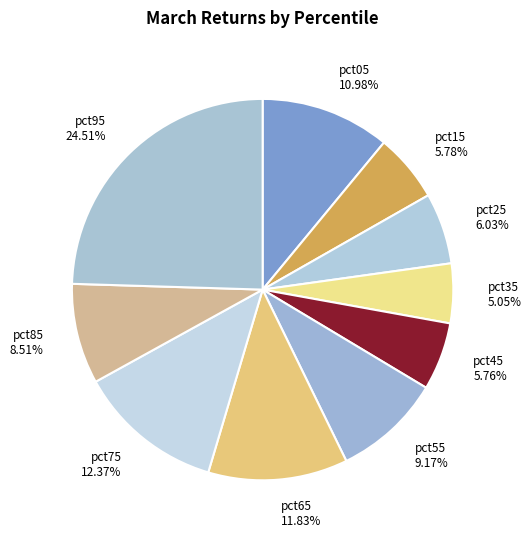

Between pct85 and pct45, which is larger?

pct85